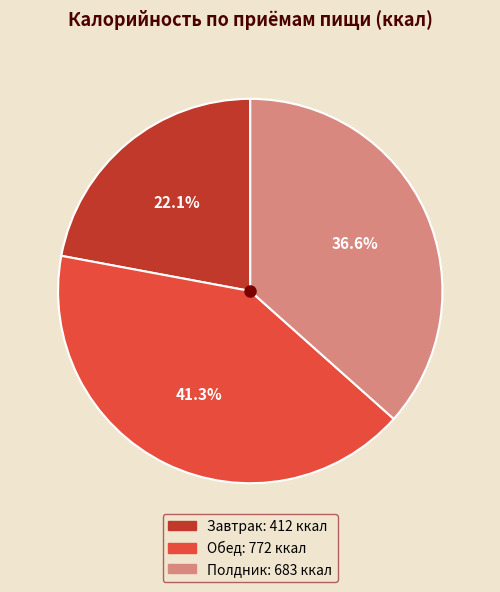

To the nearest percent, what portion does Обед represent?

41%